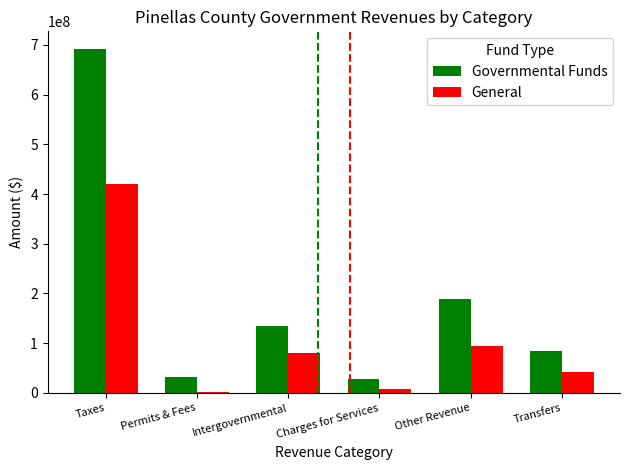

How many distinct data groups are displayed?

2